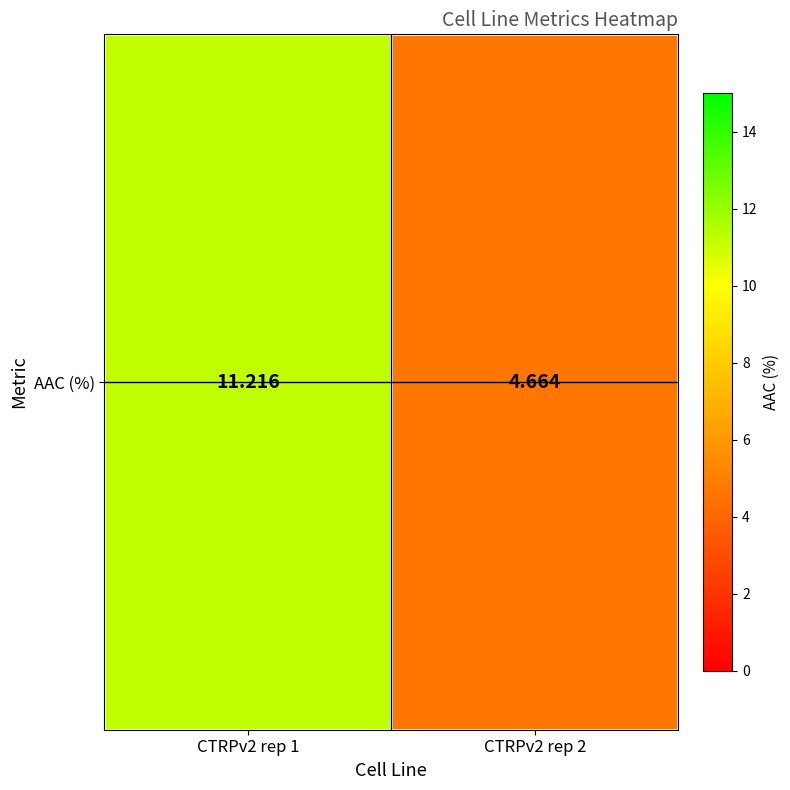

Which has a higher value, CTRPv2 rep 1 or CTRPv2 rep 2?

CTRPv2 rep 1